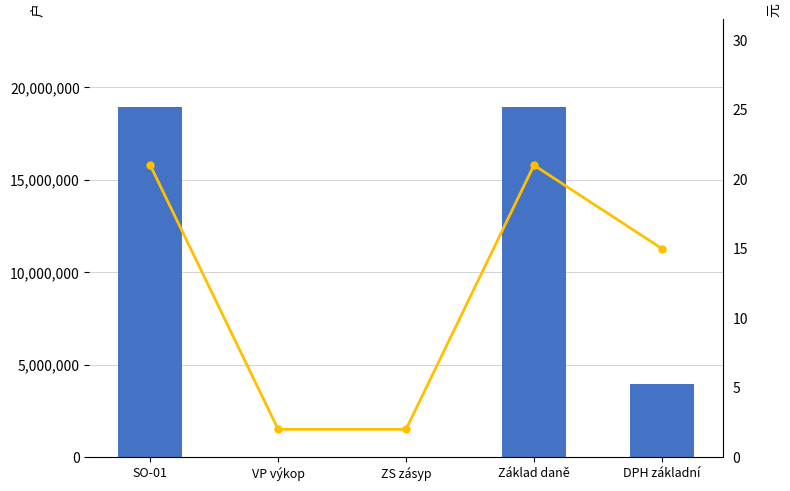

What is the average value of the Sazba (%) series?

12.2